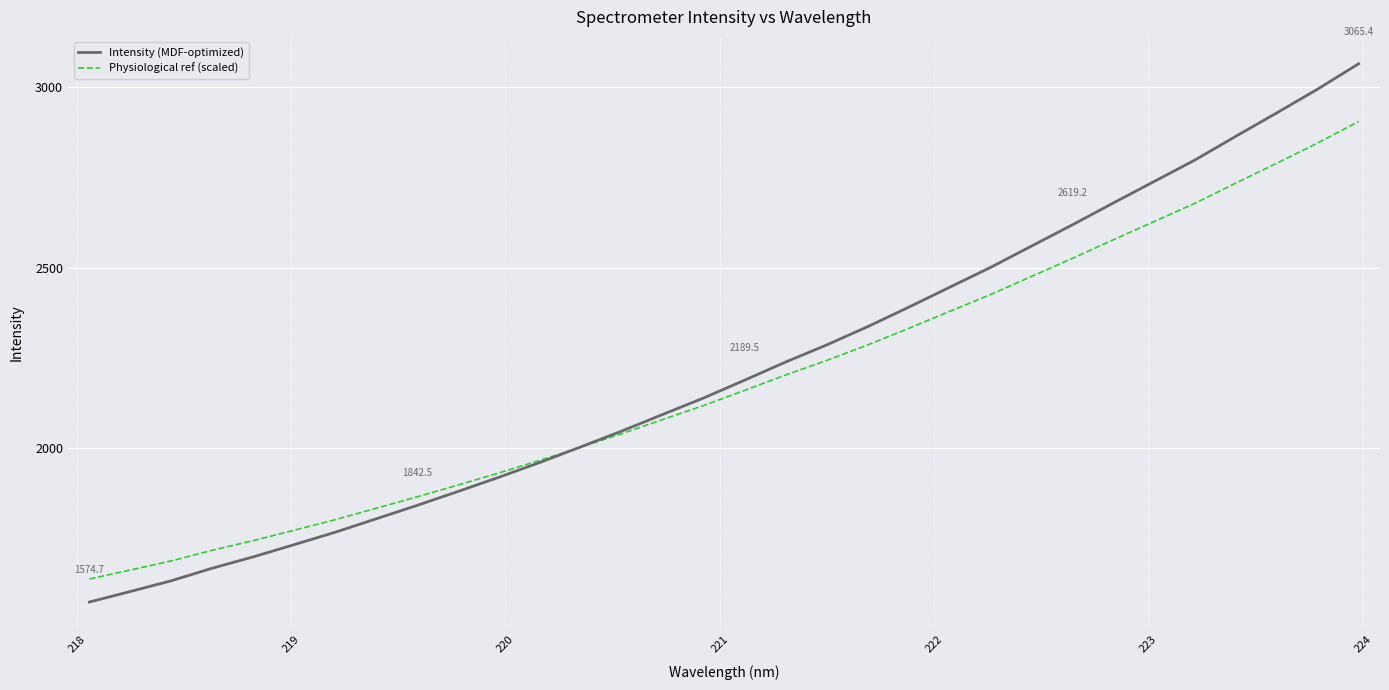

What is the lowest value of the Physiological ref (scaled) series?

1638.5